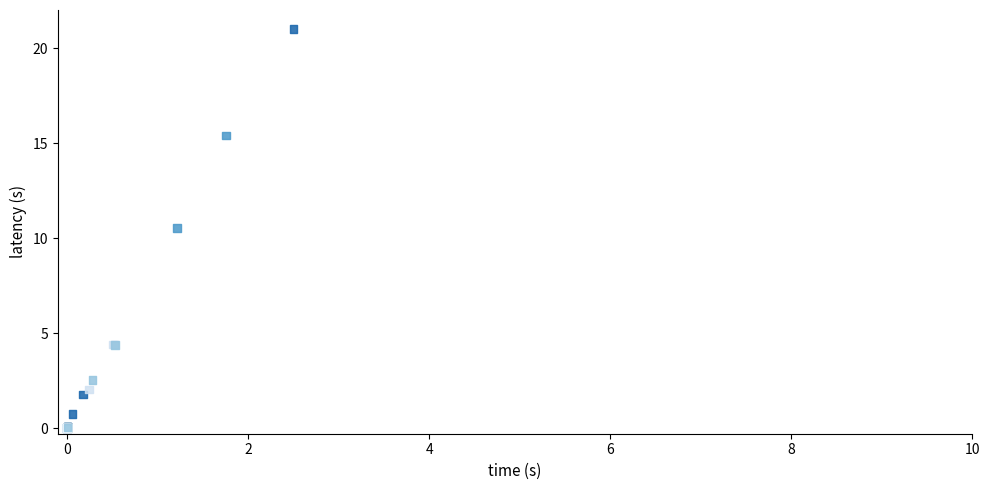

What Y value in the scatter plot is closest to 10?

10.5